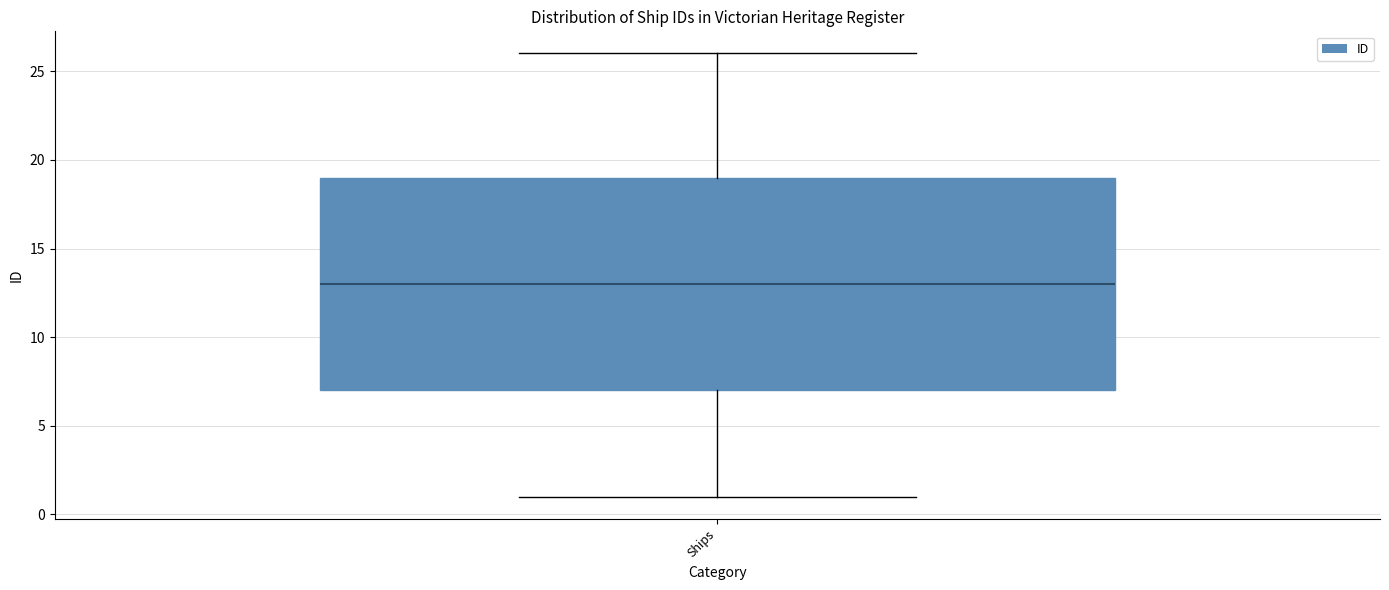

Transcribe this box plot: give where the median line is, the range the box spans, and where the two whiskers end, as read against the y-axis. The values are not printed on the chart, so give them approximately, as read against the axis.

median 13, box 7 to 19, whiskers 1 to 26